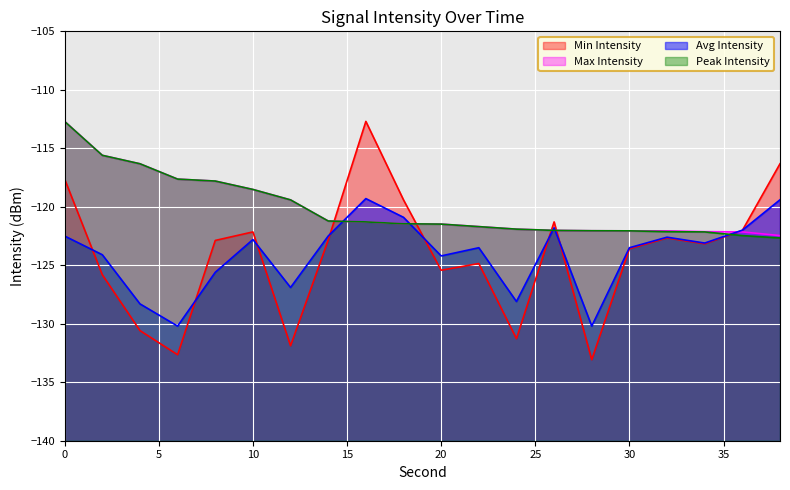

What is the total value across all series at 20?

-492.6